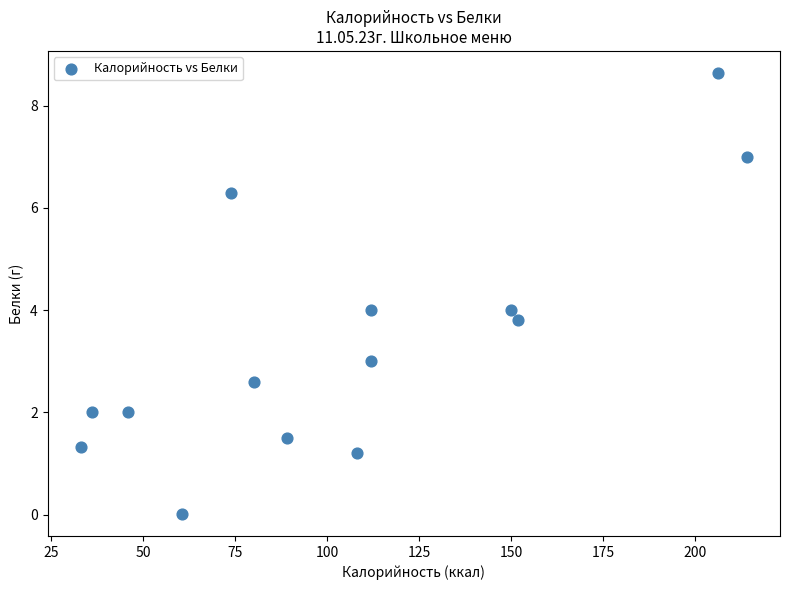

What is the range of Y values (max minus min)?

8.6